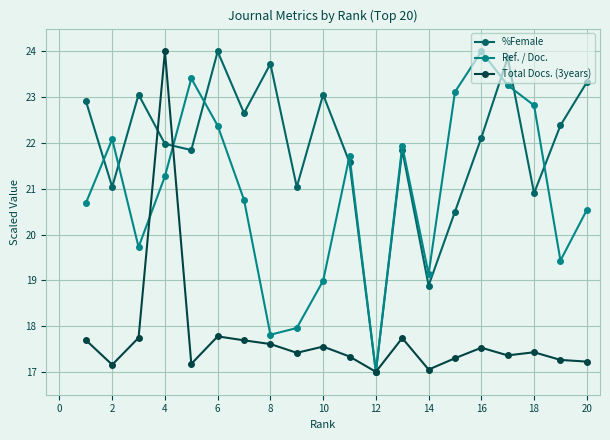

What is the value of the %Female point at the 4th from the left?

22.0